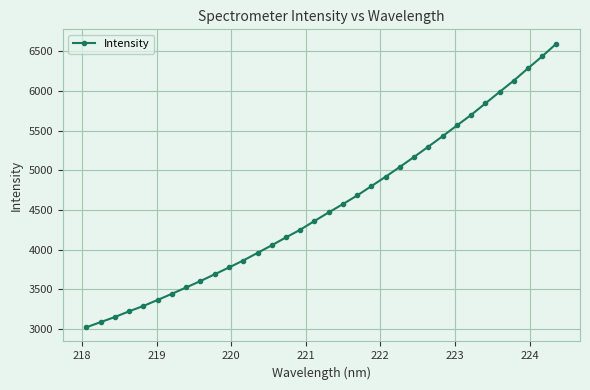

What is the value of the 14th point from the left?

4053.8